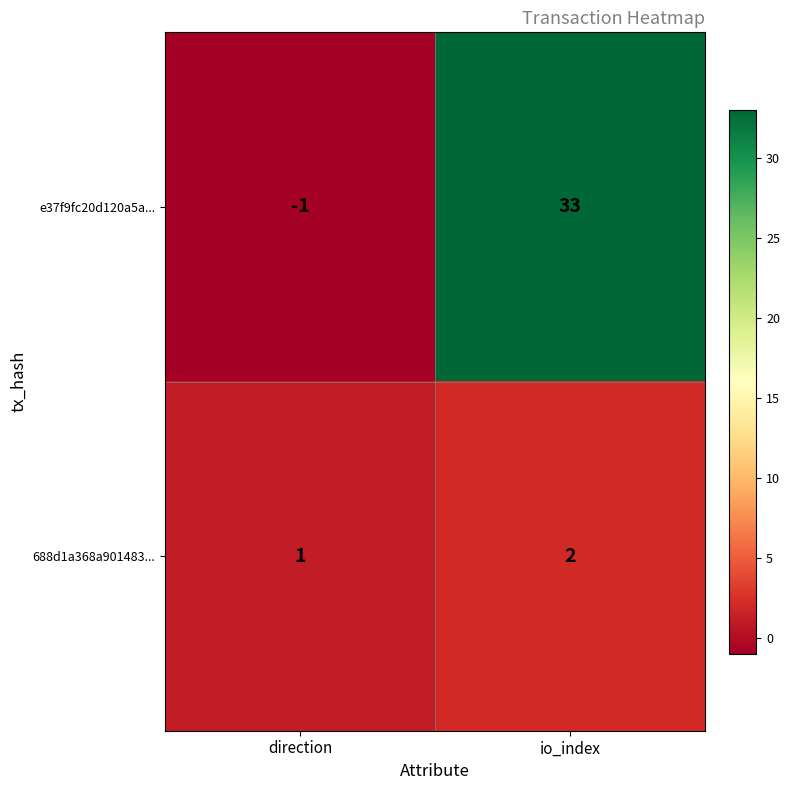

Reading left to right, transcribe all the data shown in this chart.

e37f9fc20d120a5a...: direction=-1	io_index=33
688d1a368a901483...: direction=1	io_index=2